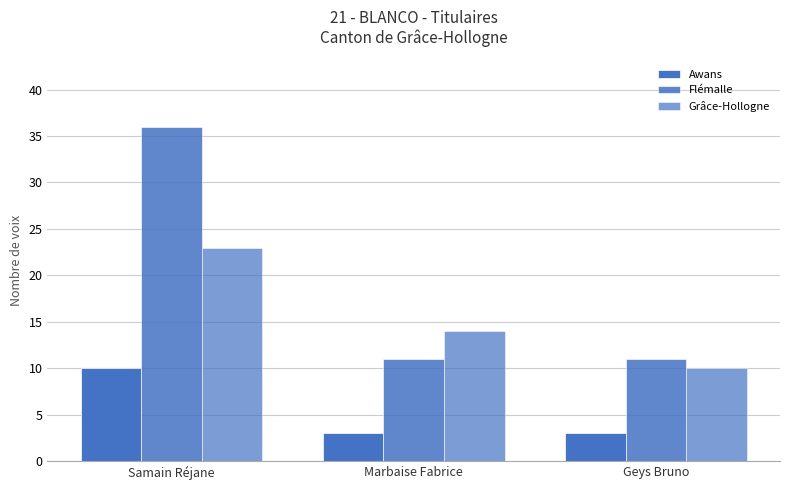

How many data points in Grâce-Hollogne are less than 14?

1